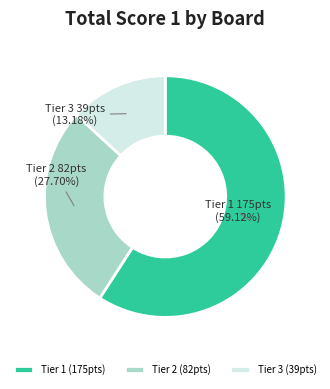

Count the number of slices in the pie.

3